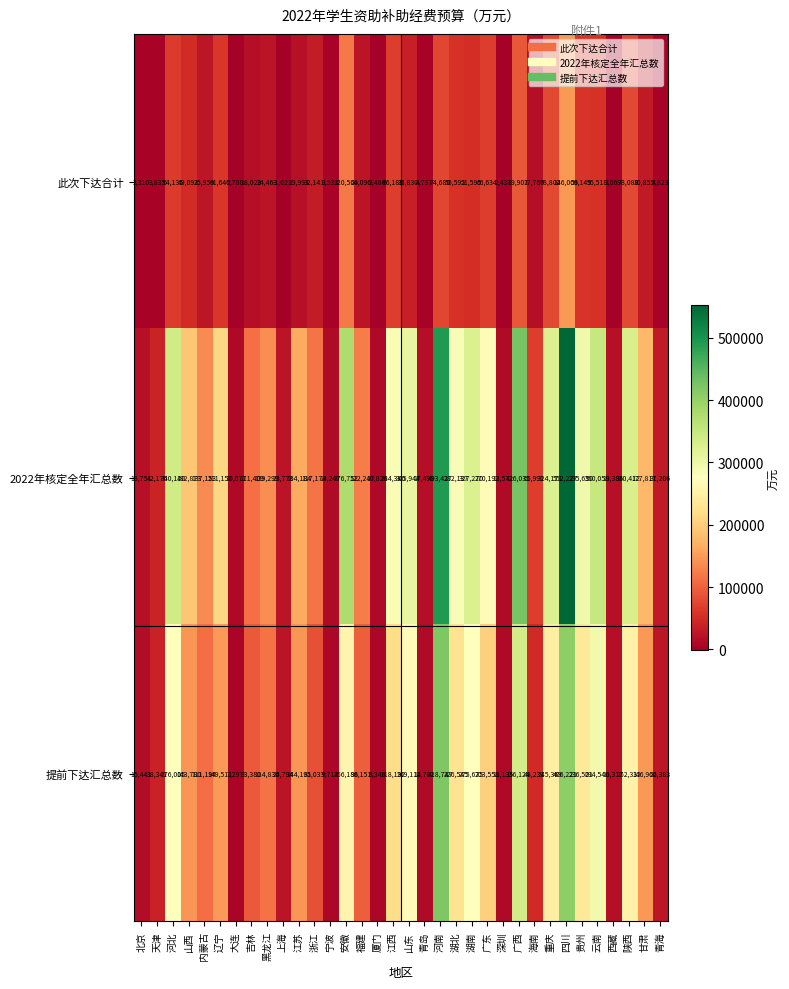

Which series has the largest range (max minus min)?

2022年核定全年汇总数